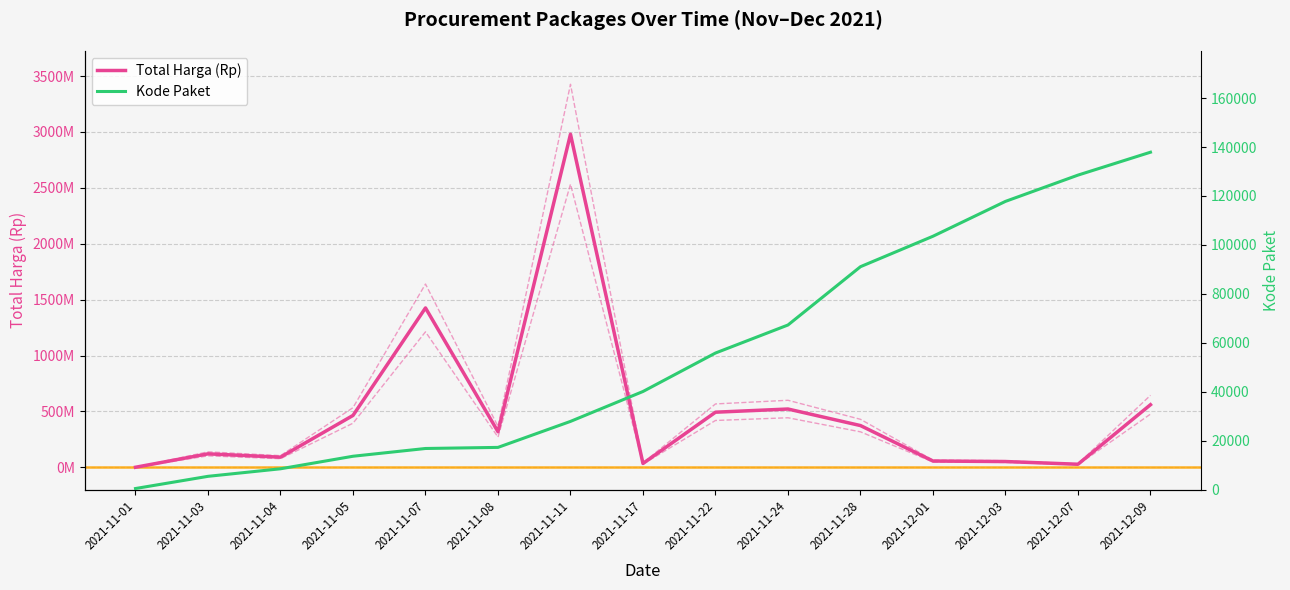

Does the chart display data point markers on the line(s)?

No